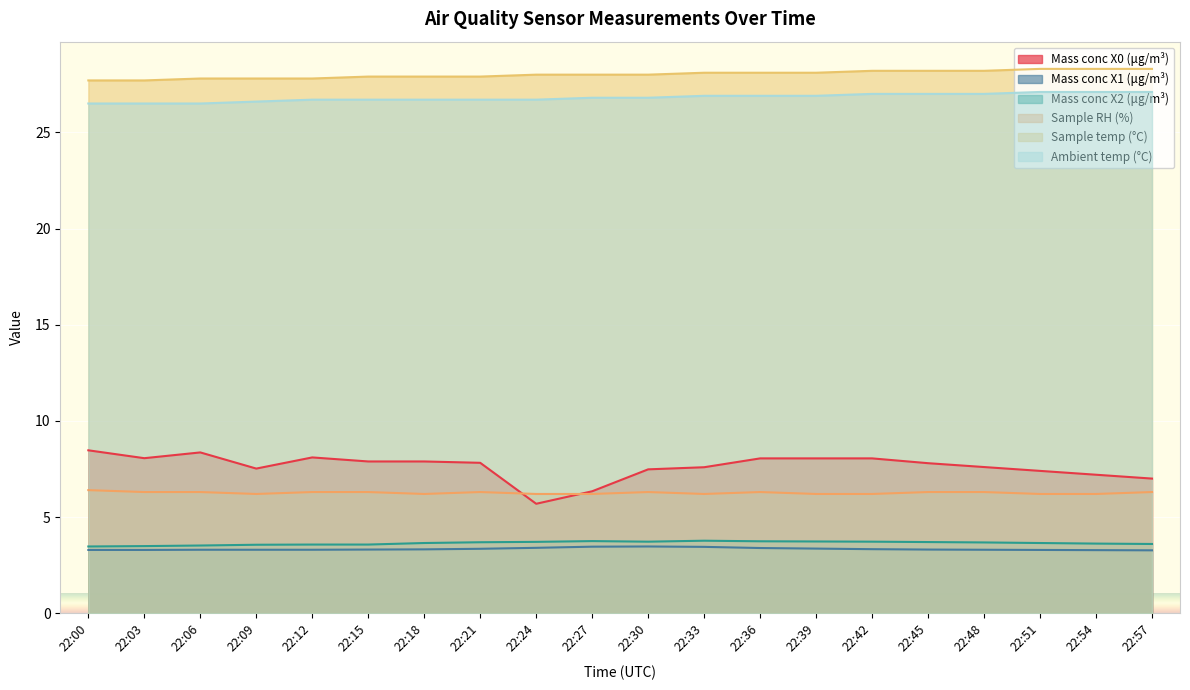

True or false: Sample RH (%) has a value of 3.0 at 22:33.

False